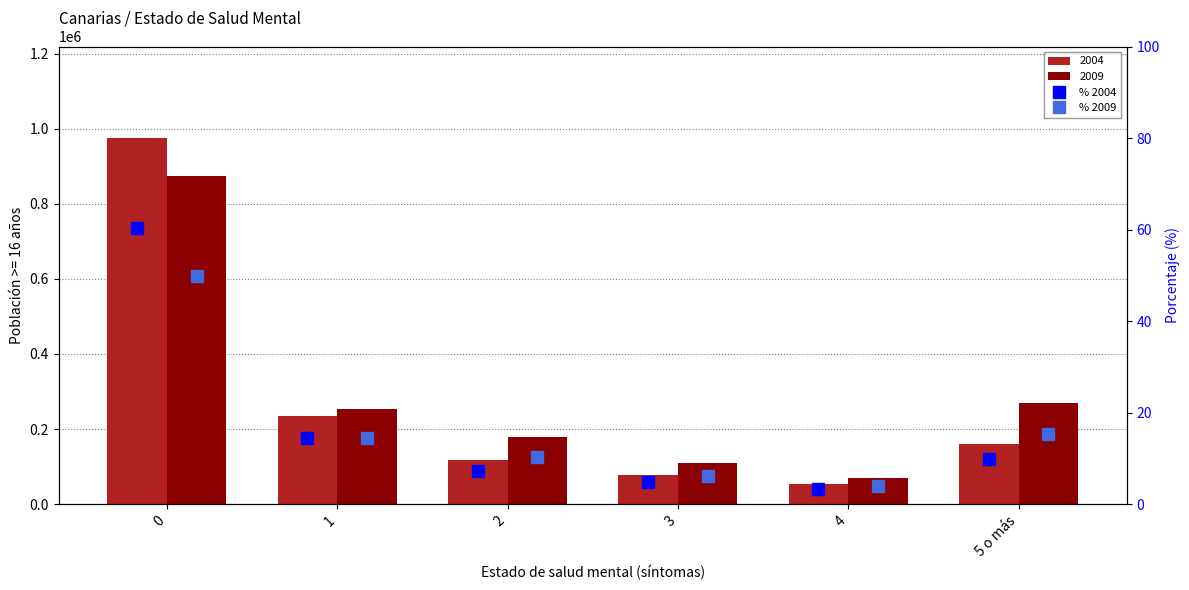

How many bars are there in total?

12